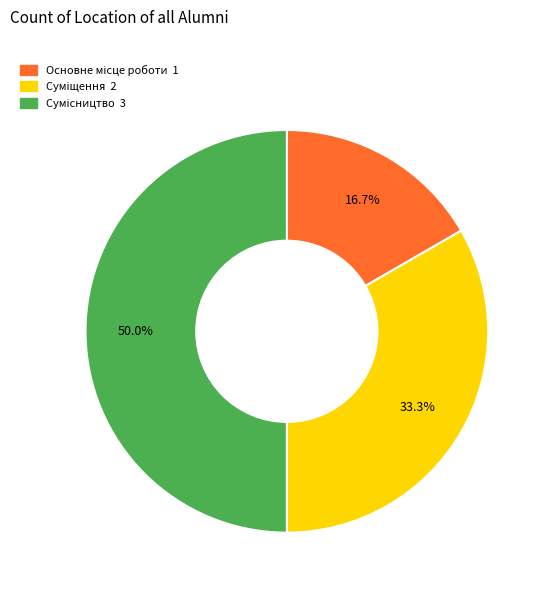

Rank the categories by value from lowest to highest.

Основне місце роботи, Суміщення, Сумісництво